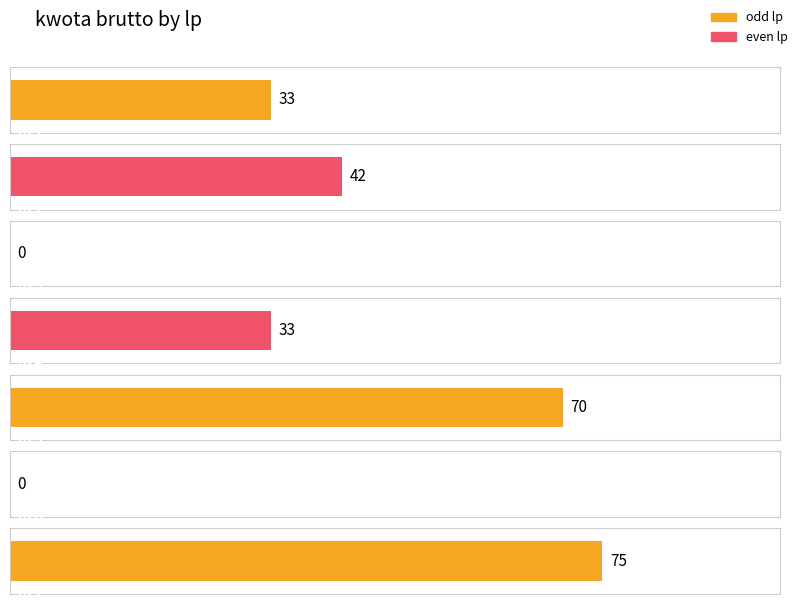

Where does the data first go above 33?

2